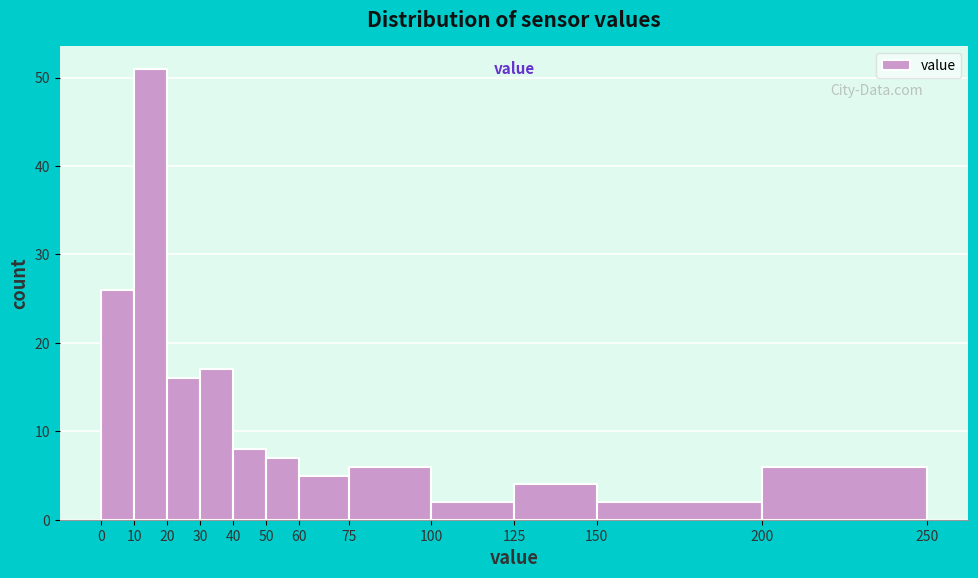

Reading left to right, transcribe this chart: for each bar, give the range it covers on the x-axis and its height. The values are not printed on the chart, so give them approximately, as read against the axis.

0 to 10: 26
10 to 20: 51
20 to 30: 16
30 to 40: 17
40 to 50: 8
50 to 60: 7
60 to 75: 5
75 to 100: 6
100 to 125: 2
125 to 150: 4
150 to 200: 2
200 to 250: 6